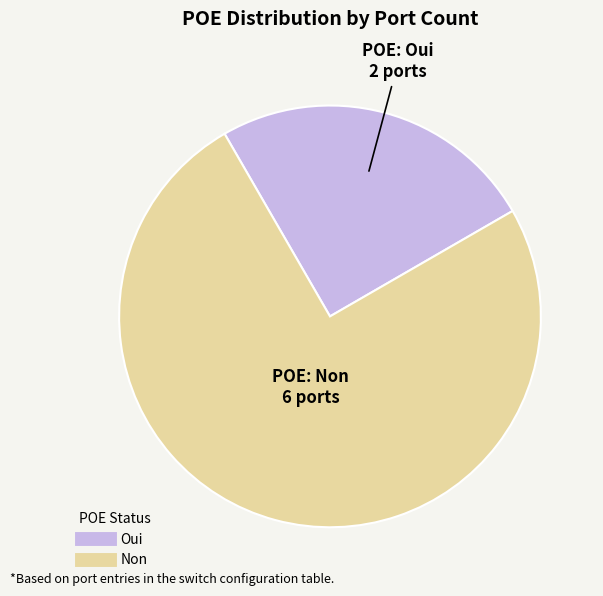

The Non slice represents 87% of the pie. True or false?

False